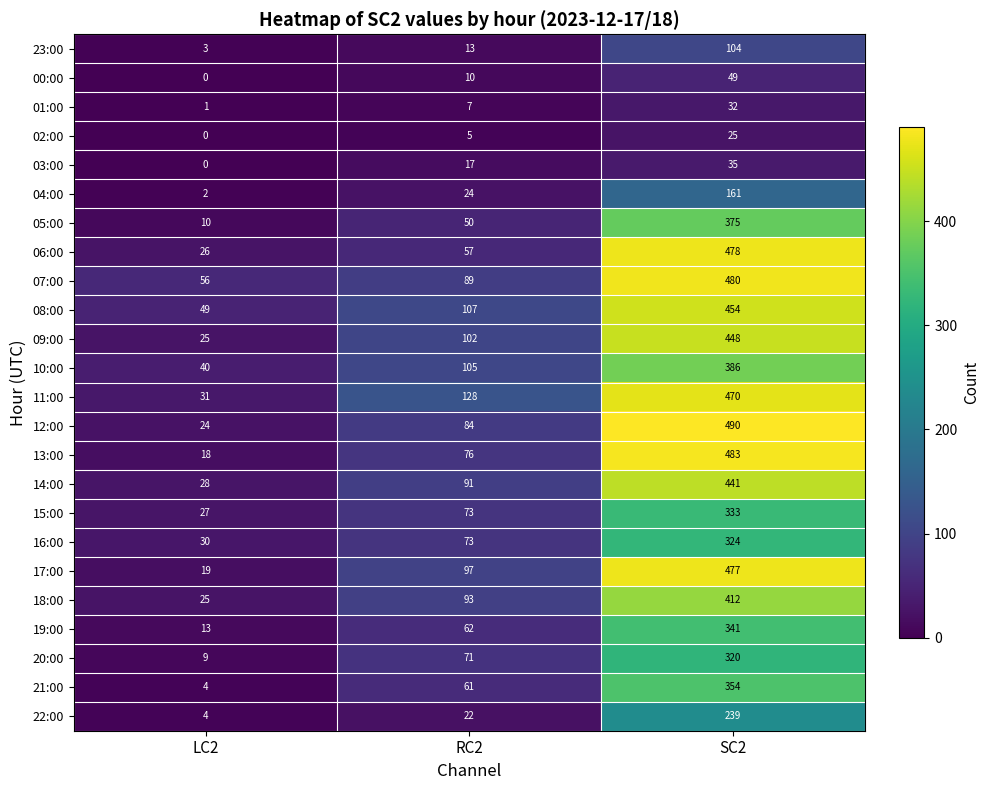

How many series are shown in this chart?

24